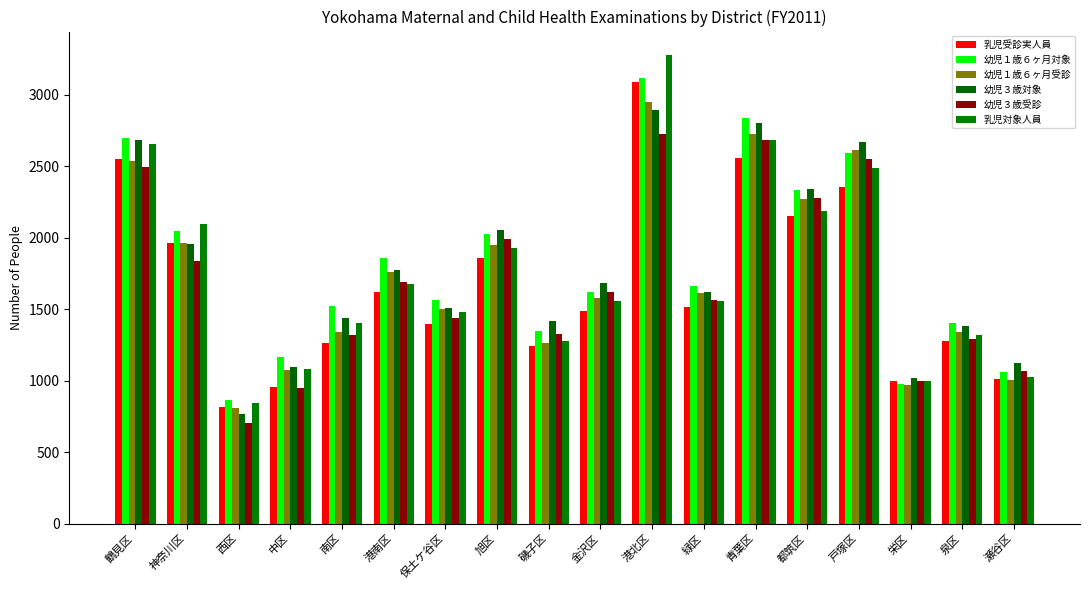

Which category has the lowest value in the 幼児３歳受診 series?

西区